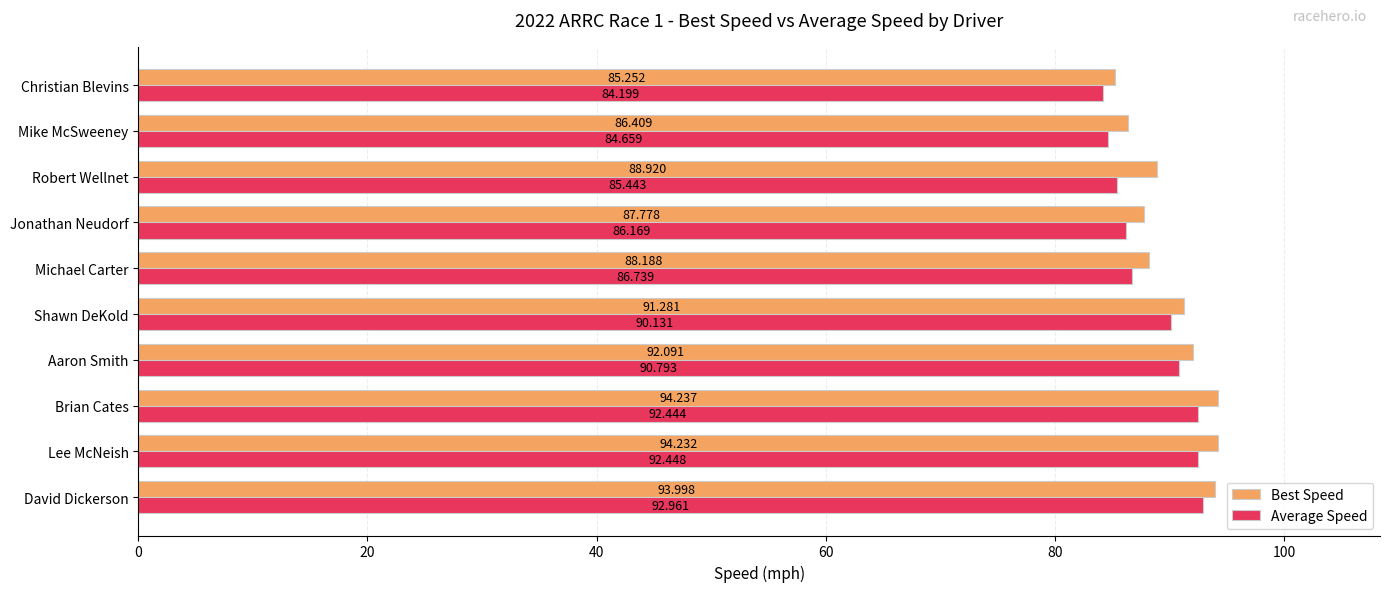

Between David Dickerson and Christian Blevins, which series saw the biggest shift?

Average Speed